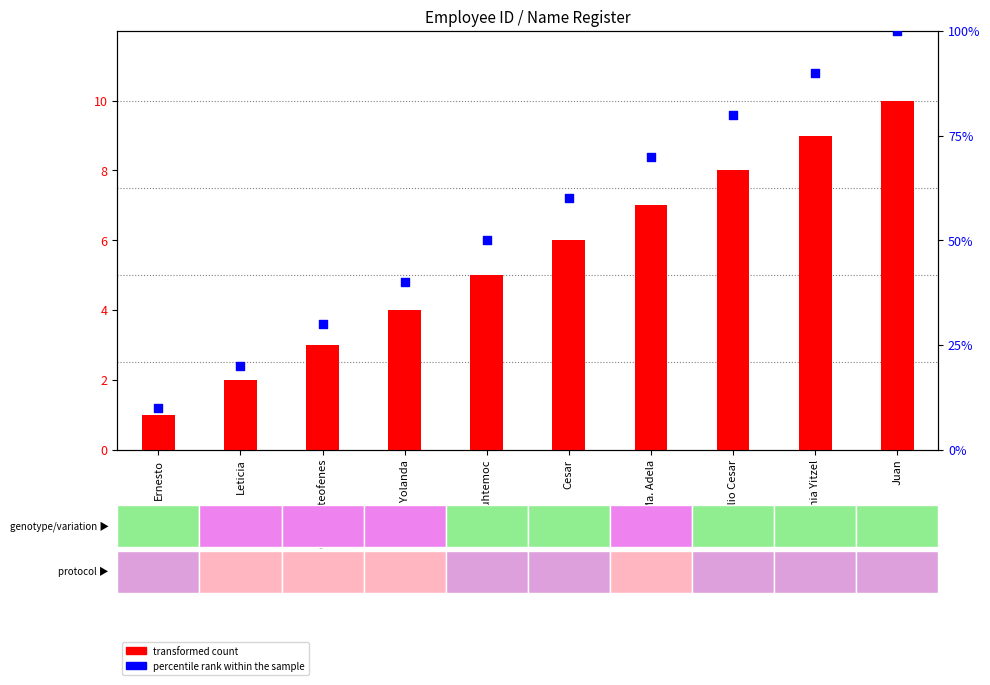

Is the value of transformed count at Vania Yitzel greater than the value of percentile rank within the sample at Cesar?

No